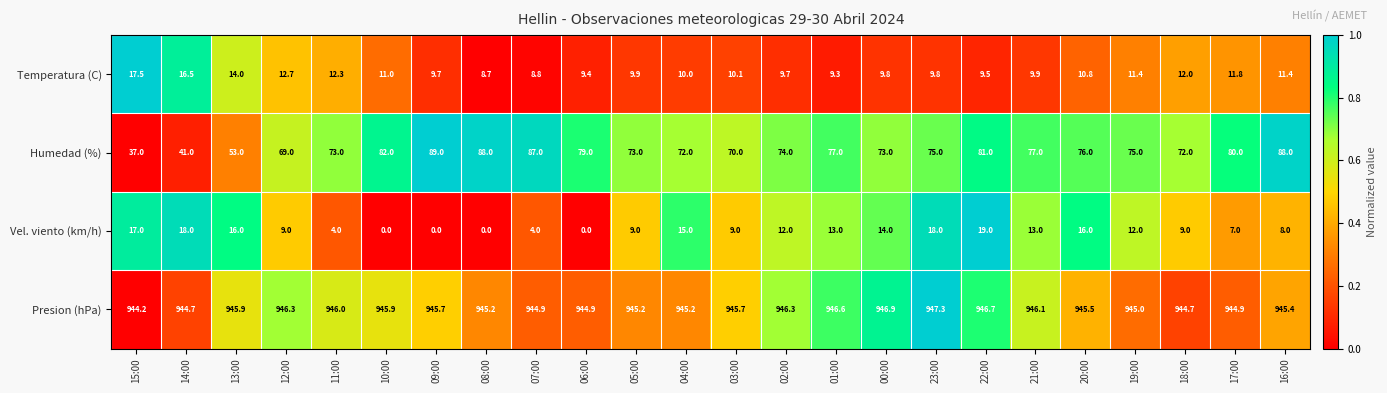

What is the minimum value for Presion (hPa)?

944.2